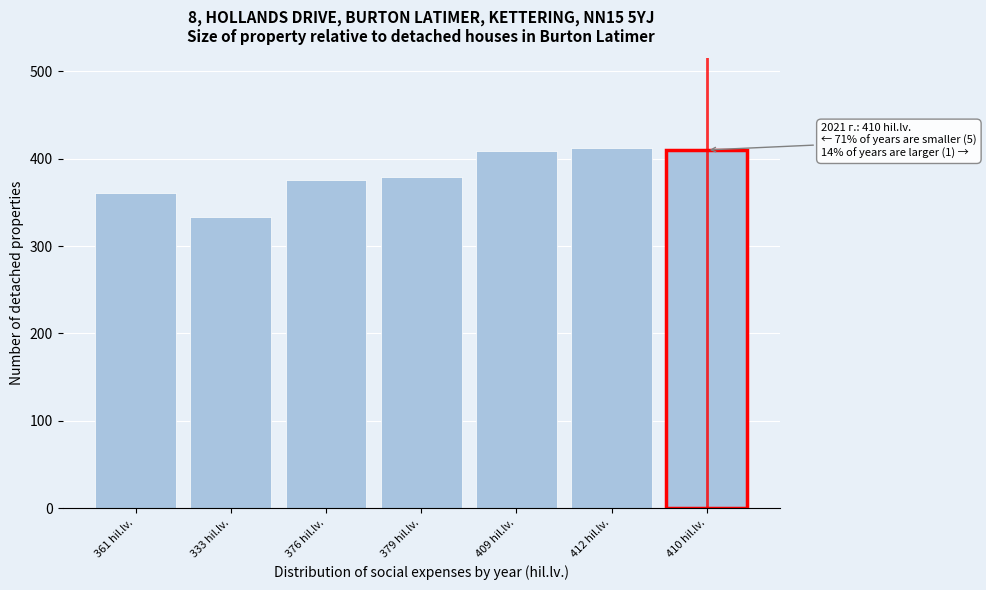

What is the label of the 1st bar from the left?

361 hil.lv.